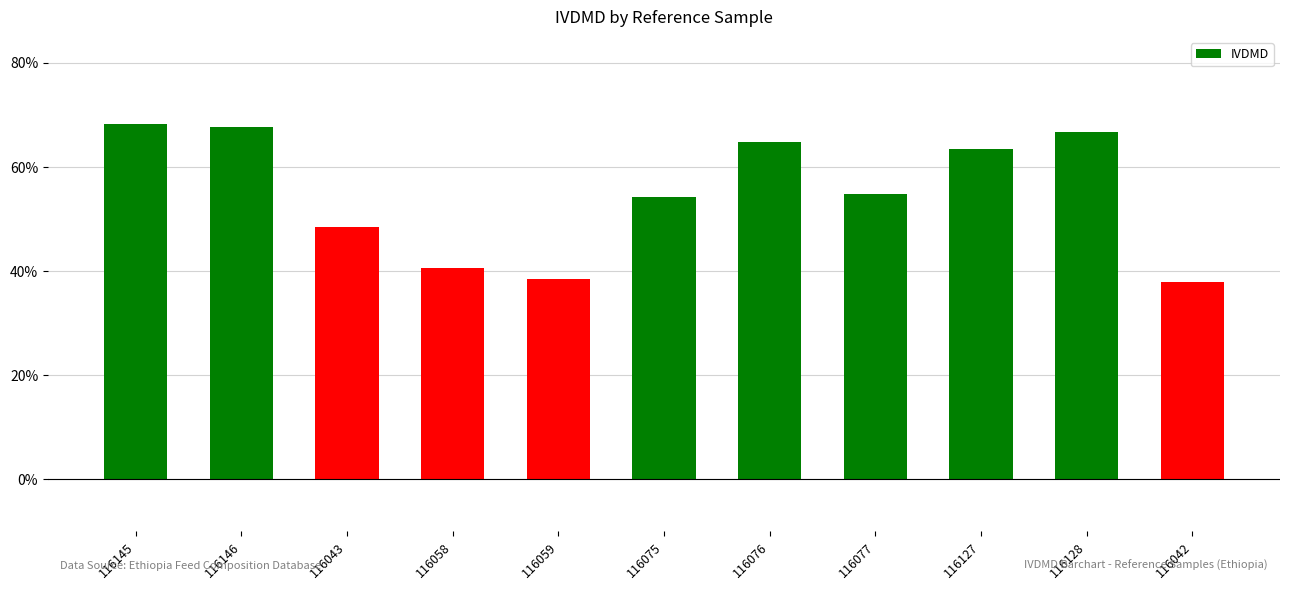

Reading left to right, what are all the values shown in this chart?

116145=68.2	116146=67.8	116043=48.5	116058=40.7	116059=38.5	116075=54.3	116076=64.8	116077=54.9	116127=63.5	116128=66.8	116042=37.8